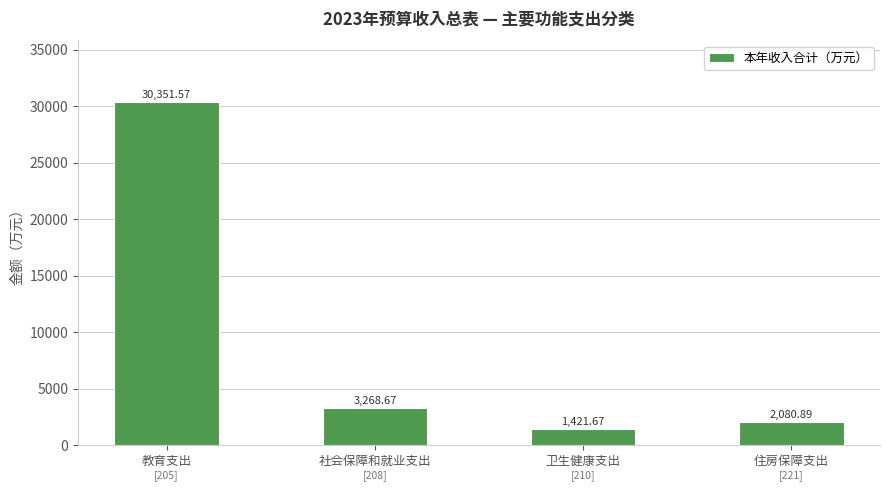

What is the label of the 4th bar from the right?

教育支出